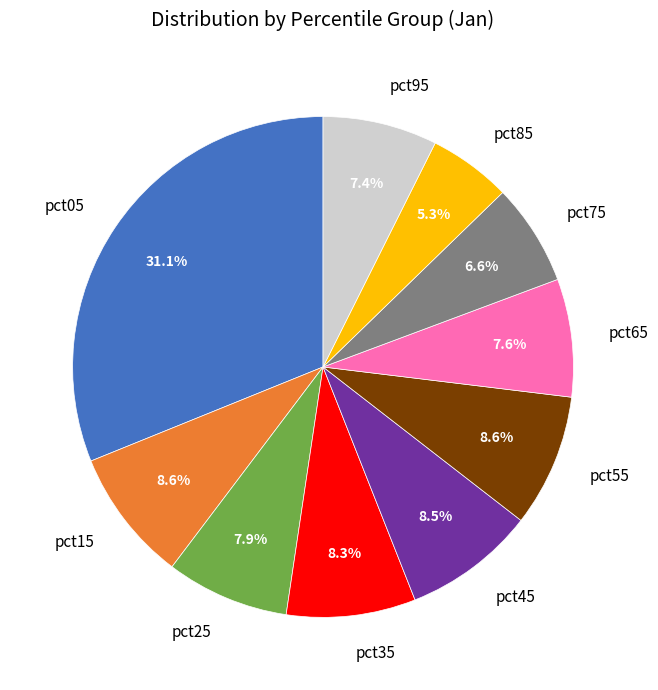

What is the smallest slice in the pie chart?

pct85